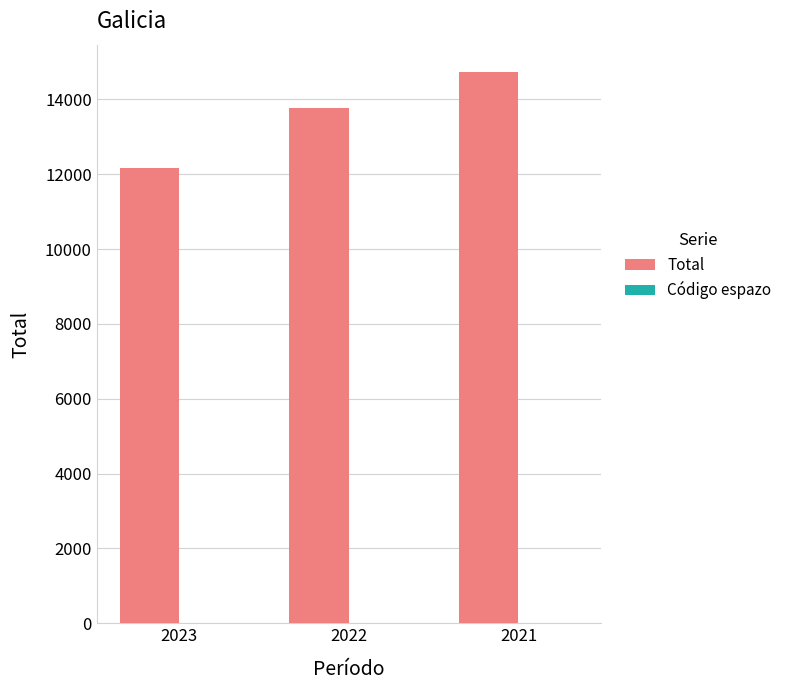

True or false: Total has a value of 13771 at 2022.

True